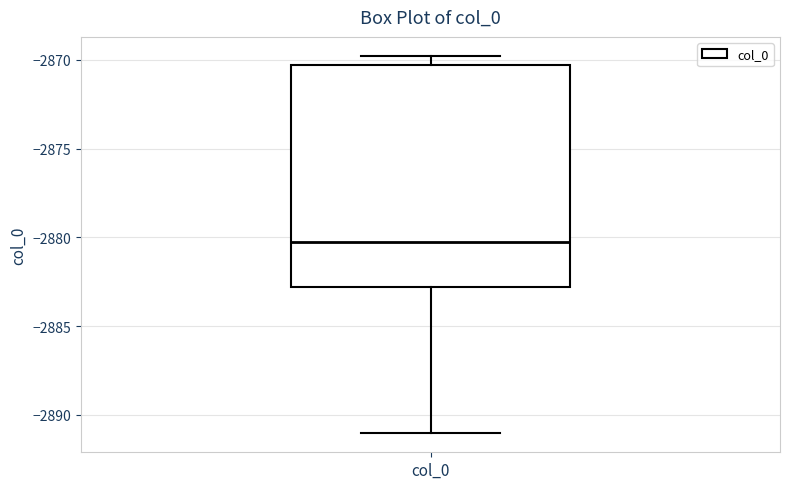

Transcribe this box plot: give where the median line is, the range the box spans, and where the two whiskers end, as read against the y-axis. The values are not printed on the chart, so give them approximately, as read against the axis.

median -2880.0, box -2883.0 to -2870.5, whiskers -2891.0 to -2870.0